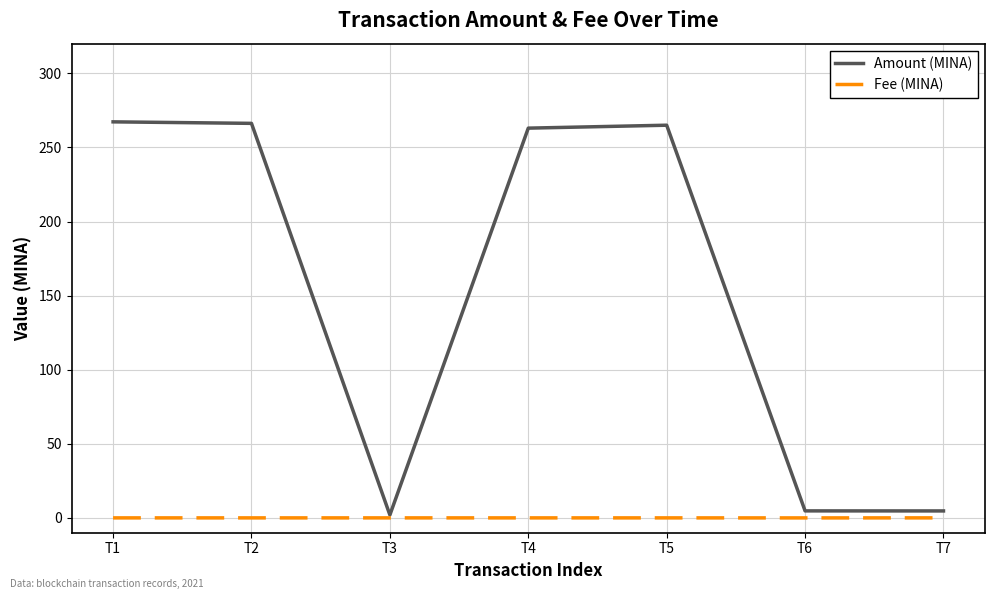

Which series has the largest range (max minus min)?

Amount (MINA)